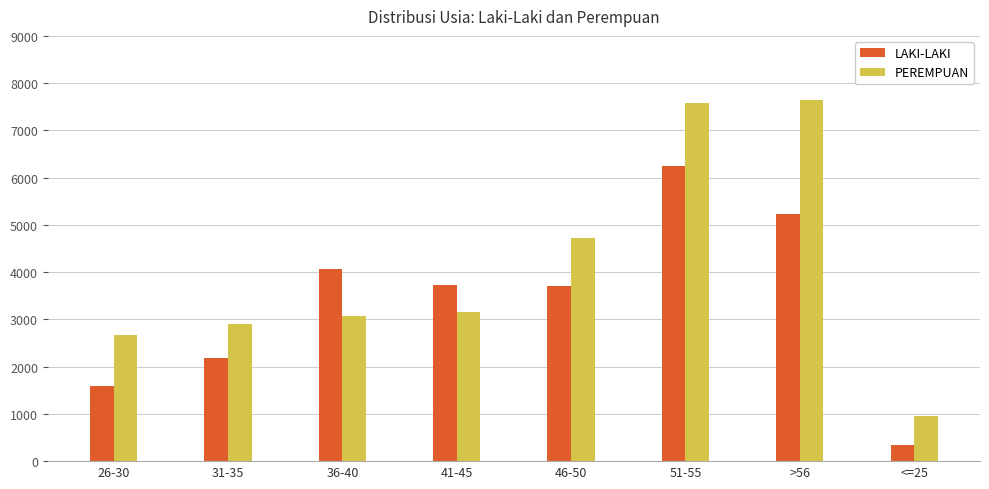

At which category is the sum across all series the highest?

51-55